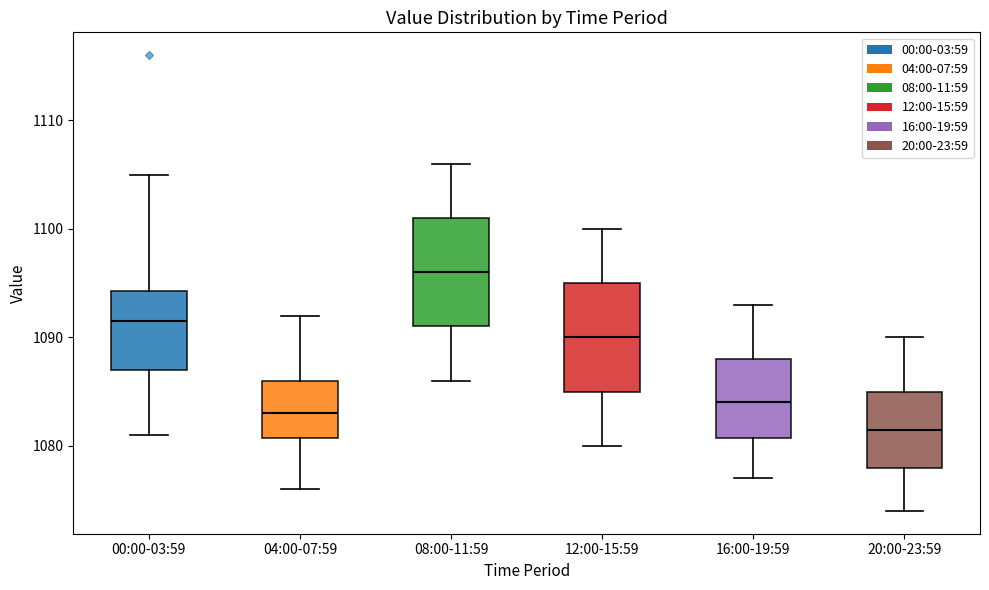

Where does the median line of the box for 08:00-11:59 sit on the y-axis? The values are not printed on the chart, so give them approximately, as read against the axis.

1096